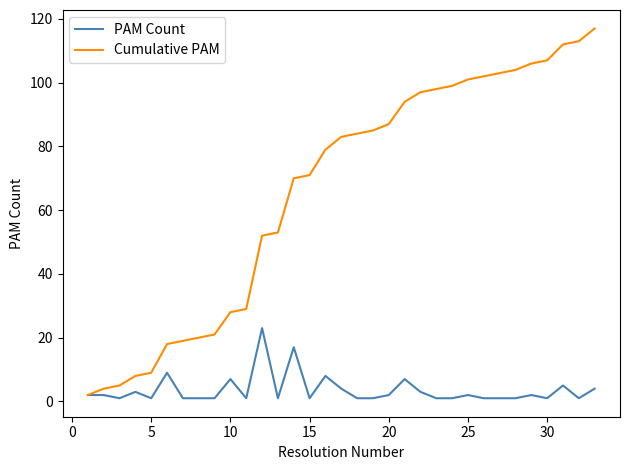

What is the maximum value shown in the chart?

117